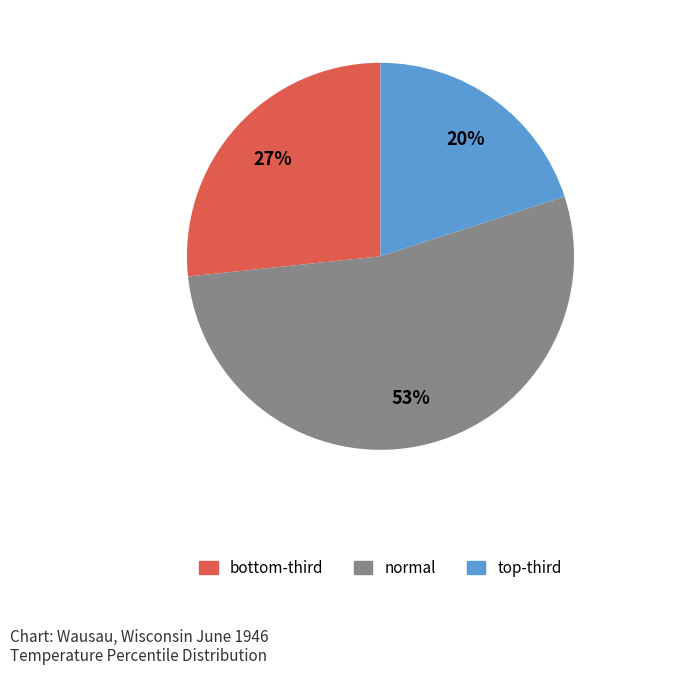

Is it true that normal is 61% of the pie?

False